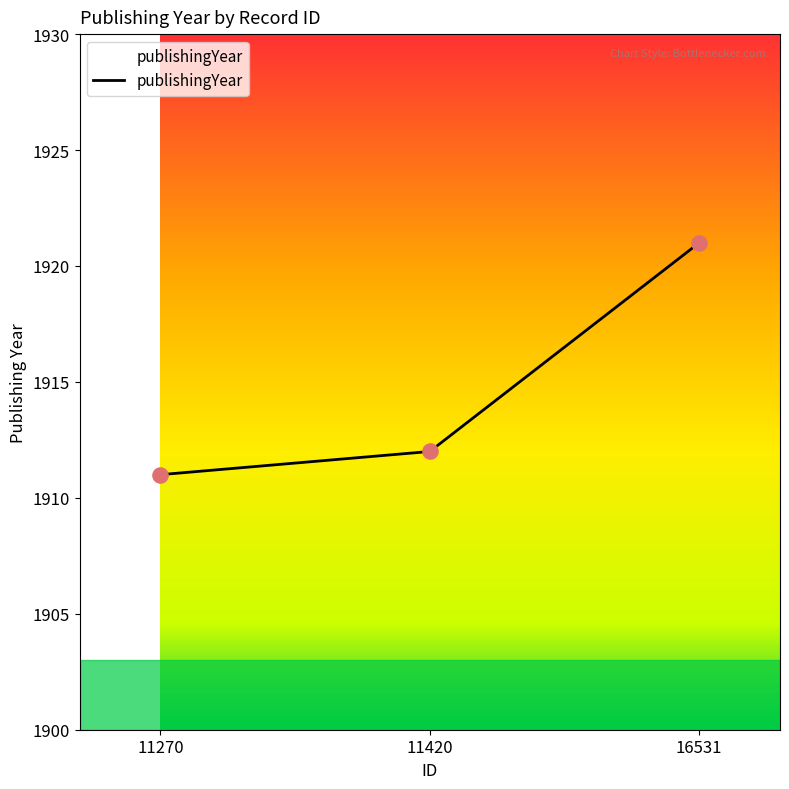

Which has a higher value, 11270 or 16531?

16531